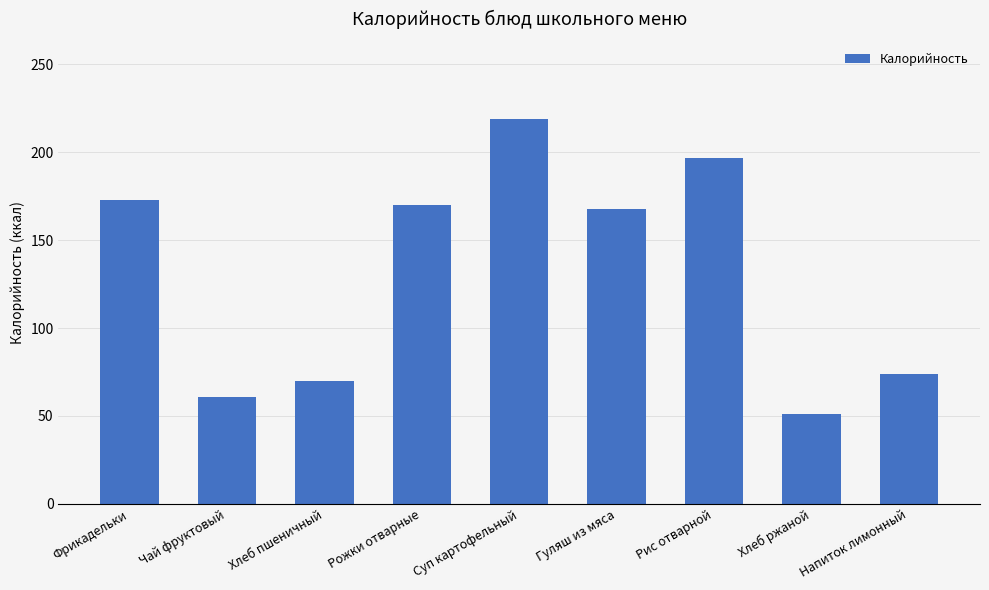

Reading right to left, what are all the values shown in this chart?

Напиток лимонный=74	Хлеб ржаной=51	Рис отварной=197	Гуляш из мяса=168	Суп картофельный=219	Рожки отварные=170	Хлеб пшеничный=70	Чай фруктовый=61	Фрикадельки=173